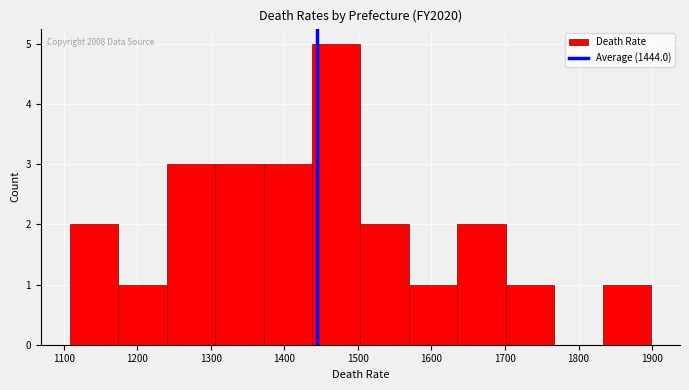

Over which range of the x-axis is the bar tallest?

1440 to 1500